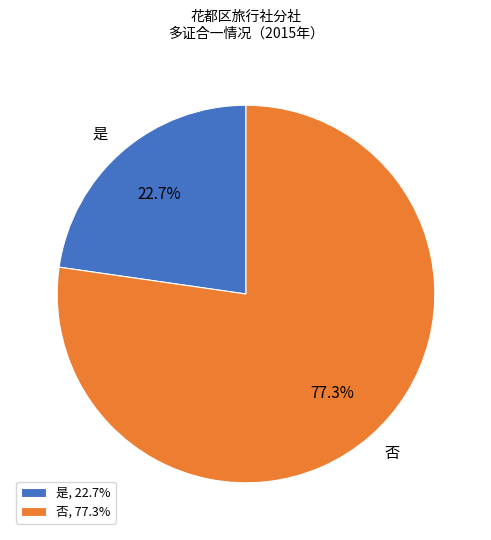

What is the smallest slice in the pie chart?

是